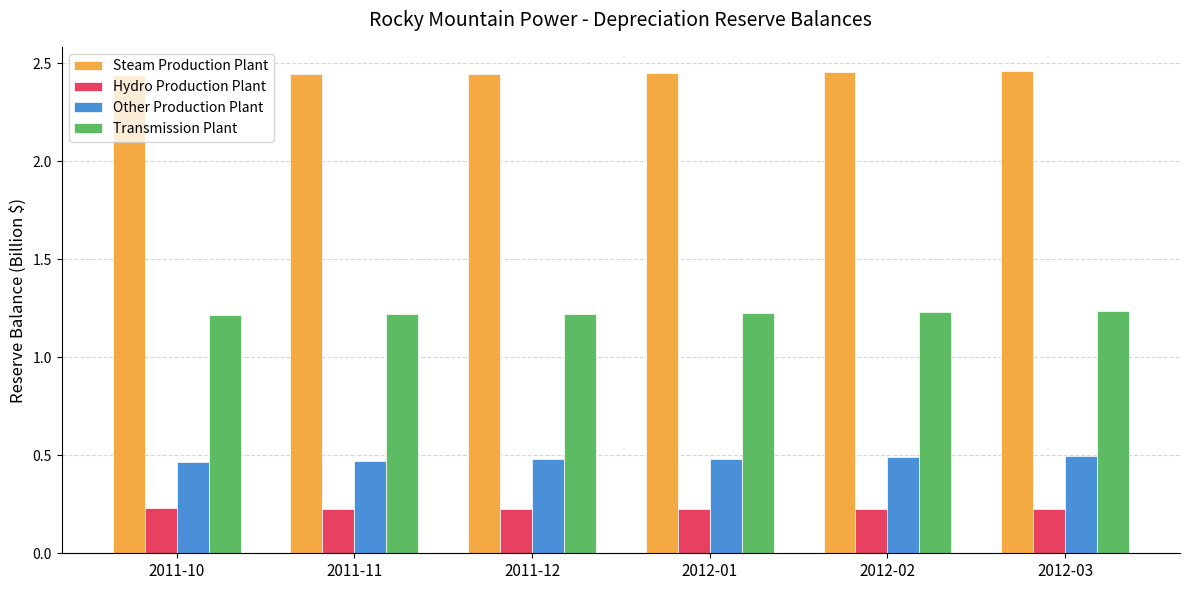

At how many categories does at least one series exceed 0?

6